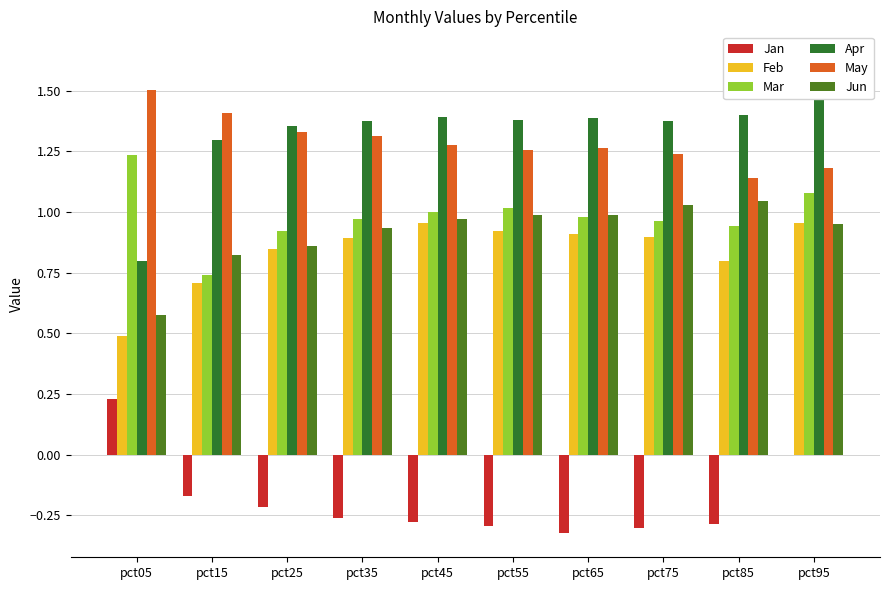

How many bars are there in total?

60